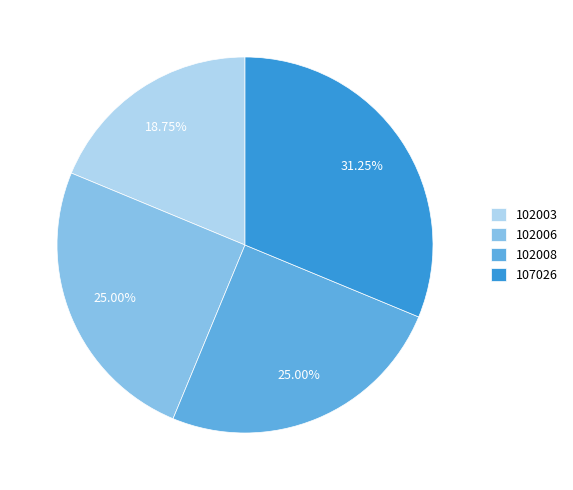

The 102006 slice represents 30% of the pie. True or false?

False